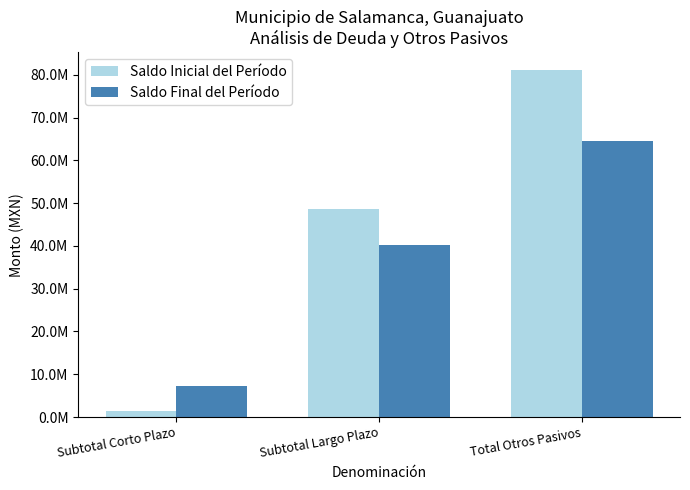

Are the bars horizontal?

No